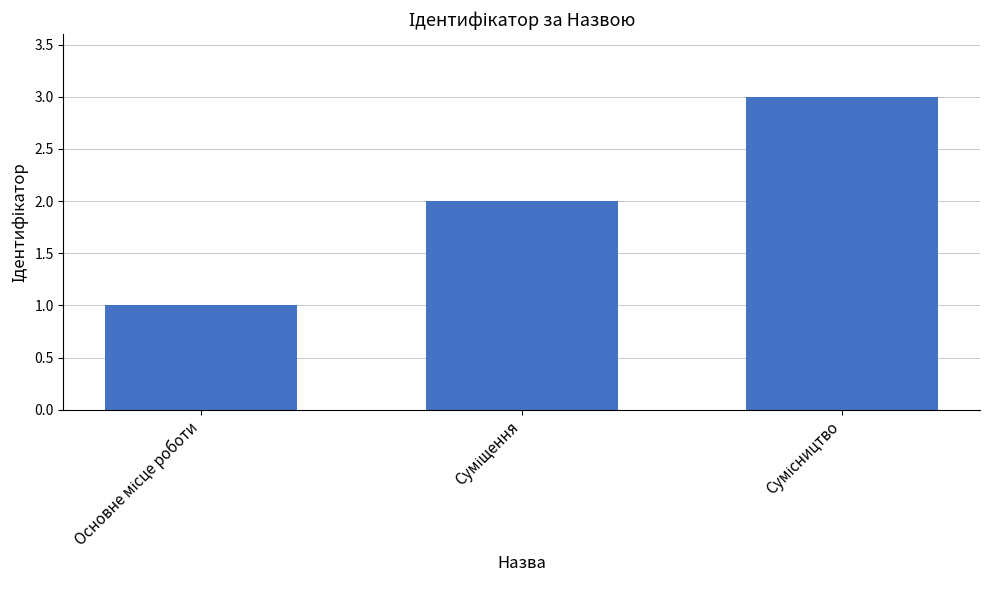

What is the sum of all values?

6